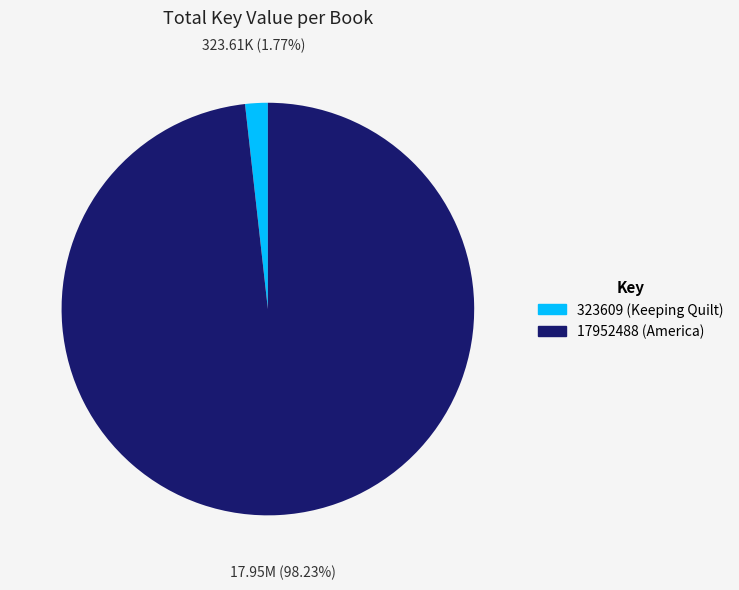

Which has a higher value, 323609 or 17952488?

17952488